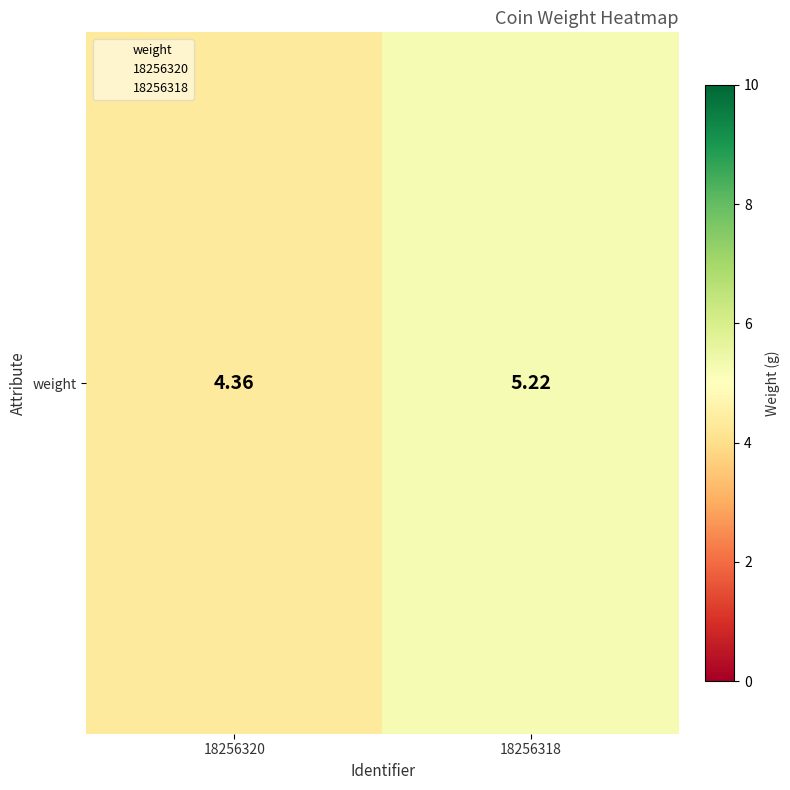

What is the change in value from 18256320 to 18256318?

+0.9